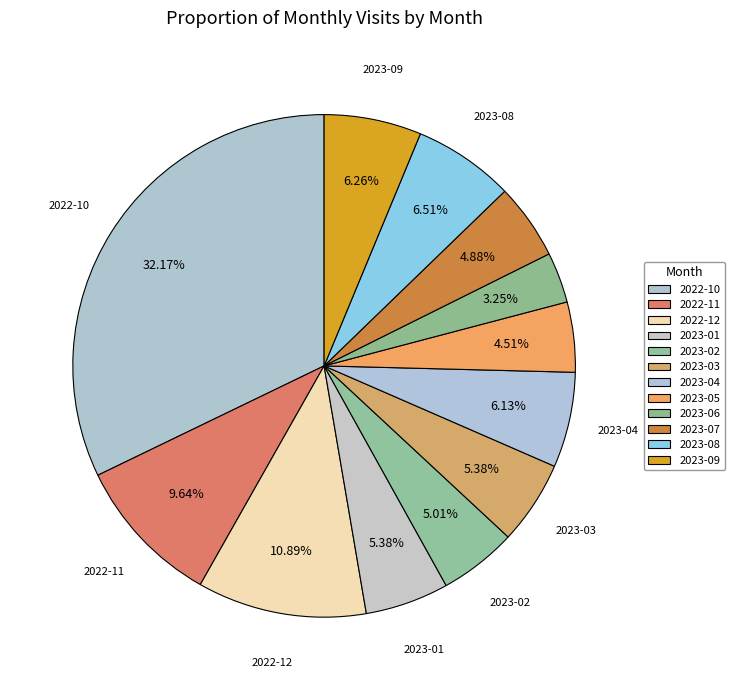

To the nearest percent, what percentage of the pie is 2023-01?

5%